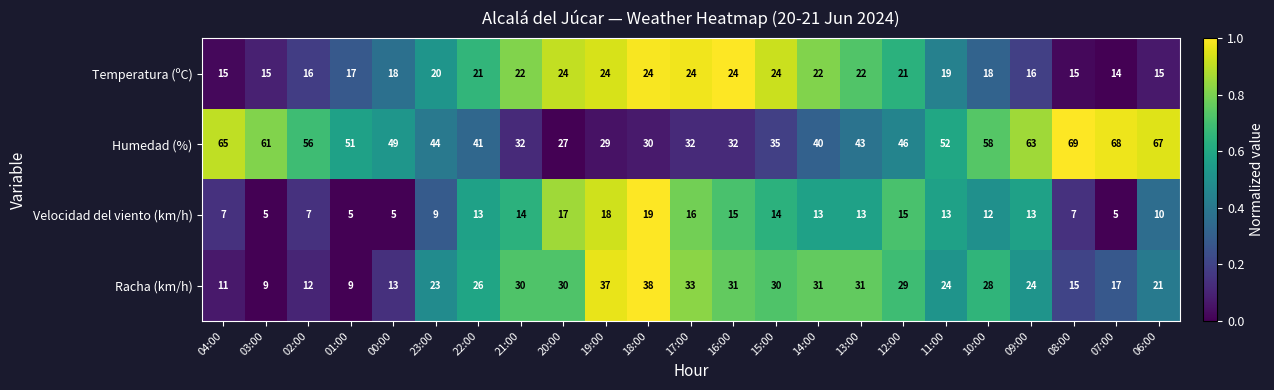

What is the difference between the Velocidad del viento (km/h) values at 09:00 and 20:00?

4